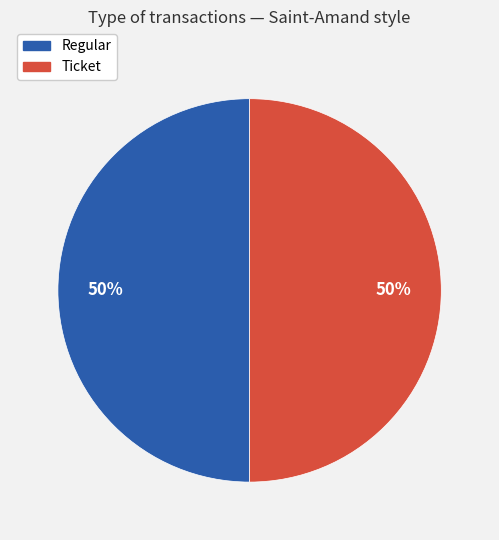

True or false: Ticket accounts for 8% of the total.

False